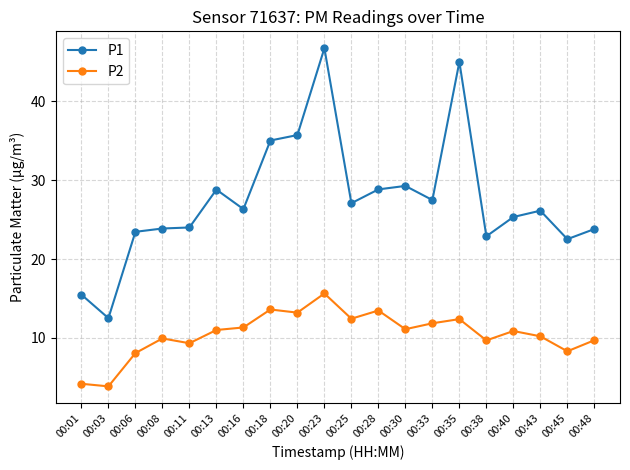

At 00:40, list the series in order from largest to smallest.

P1, P2